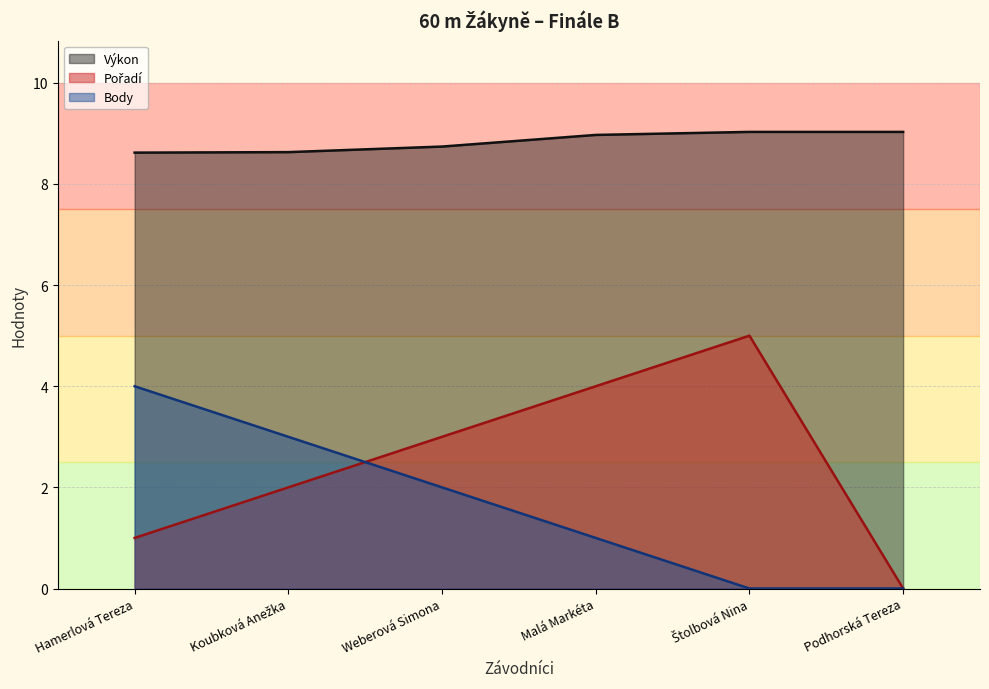

Reading left to right, transcribe all the data shown in this chart.

Výkon: Hamerlová Tereza=8.6	Koubková Anežka=8.6	Weberová Simona=8.7	Malá Markéta=9.0	Štolbová Nina=9.0	Podhorská Tereza=9.0
Pořadí: Hamerlová Tereza=1.0	Koubková Anežka=2.0	Weberová Simona=3.0	Malá Markéta=4.0	Štolbová Nina=5.0	Podhorská Tereza=0.0
Body: Hamerlová Tereza=4.0	Koubková Anežka=3.0	Weberová Simona=2.0	Malá Markéta=1.0	Štolbová Nina=0.0	Podhorská Tereza=0.0